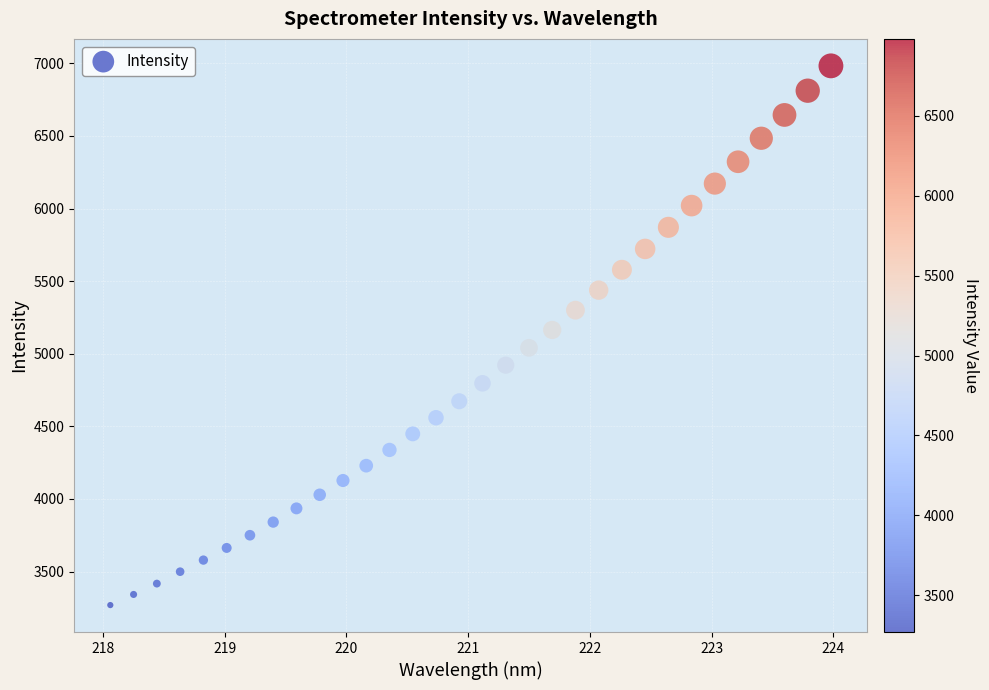

What is the range of Y values (max minus min)?

3713.1